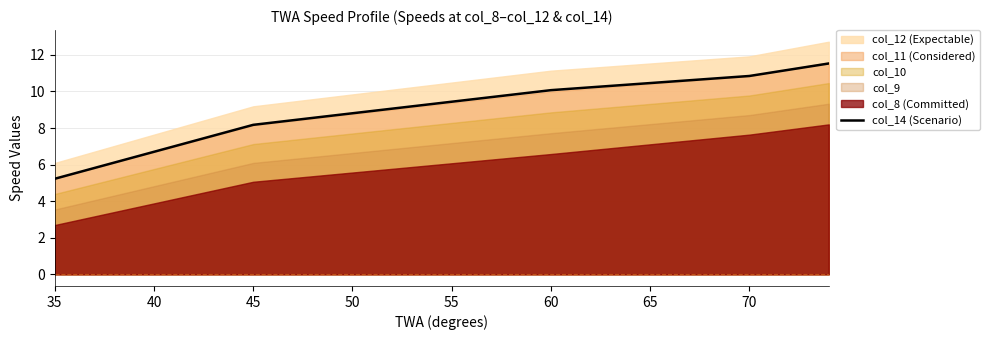

True or false: there are more than 1 points higher than both neighbors.

False